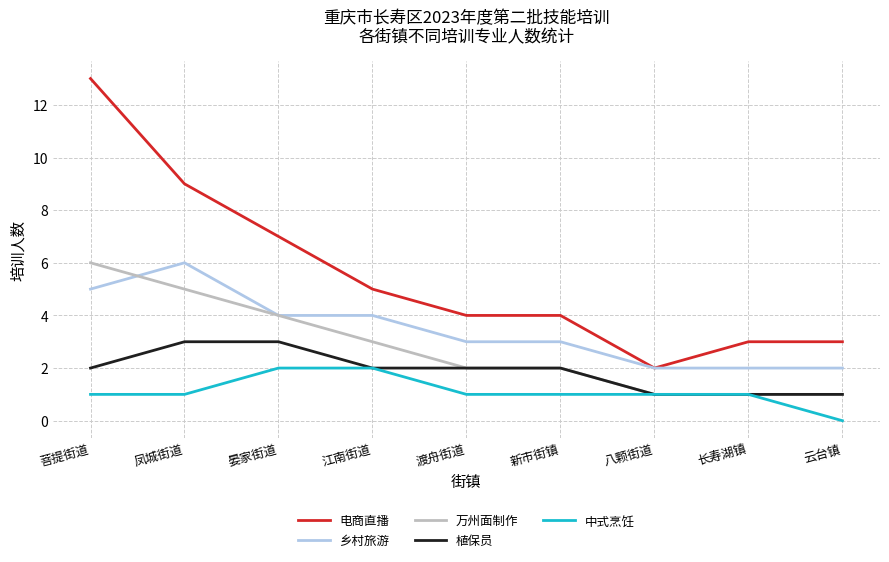

How many lines are shown in the chart?

5